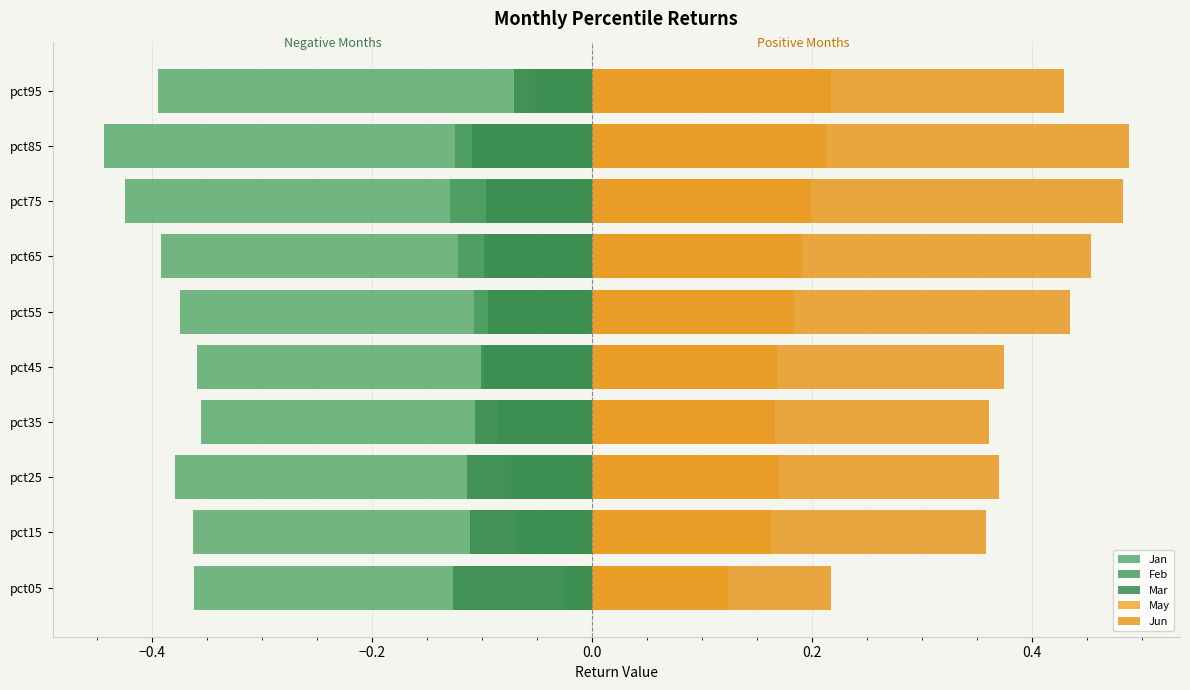

How many groups of bars are there?

10